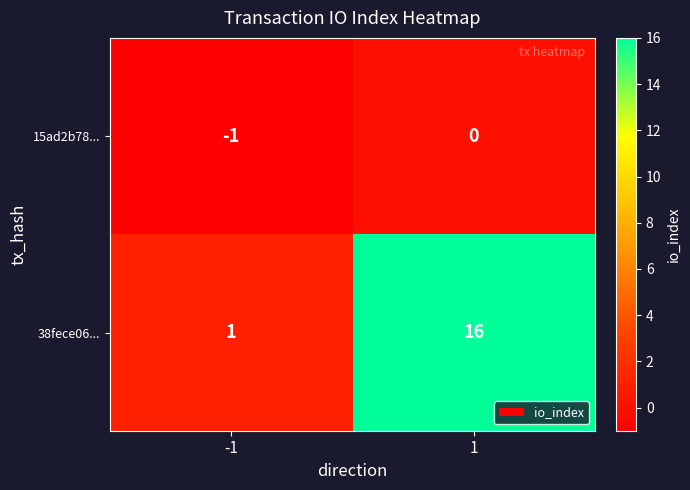

Which category has the highest value across all series?

1